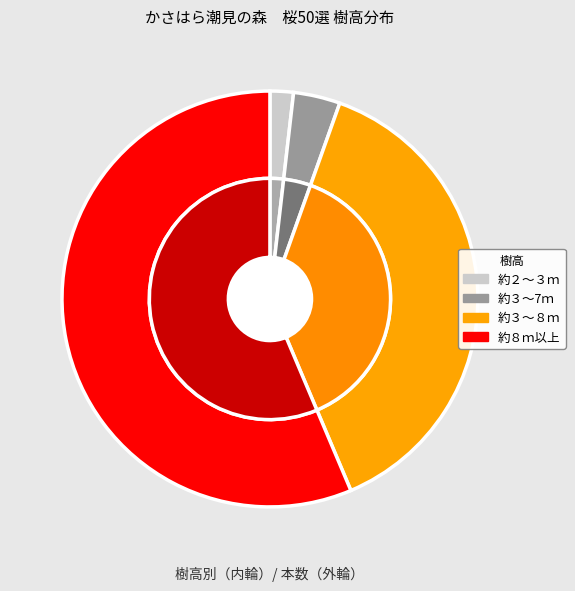

Rank the categories by value from lowest to highest.

約２～３ｍ, 約３～7ｍ, 約３～８ｍ, 約８ｍ以上